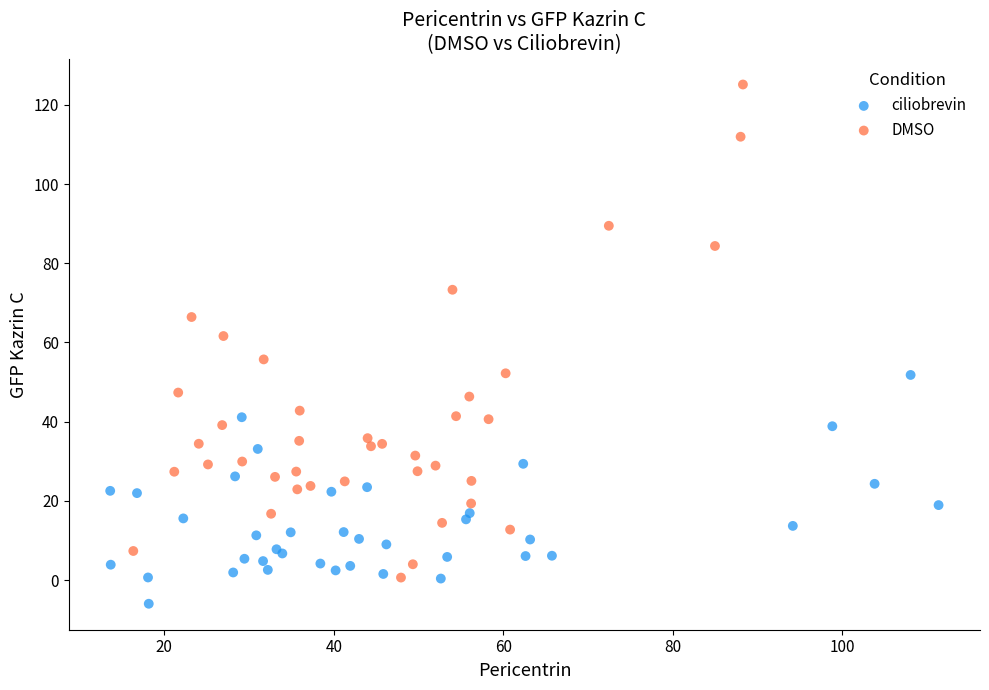

Which series contains the highest Y value?

DMSO